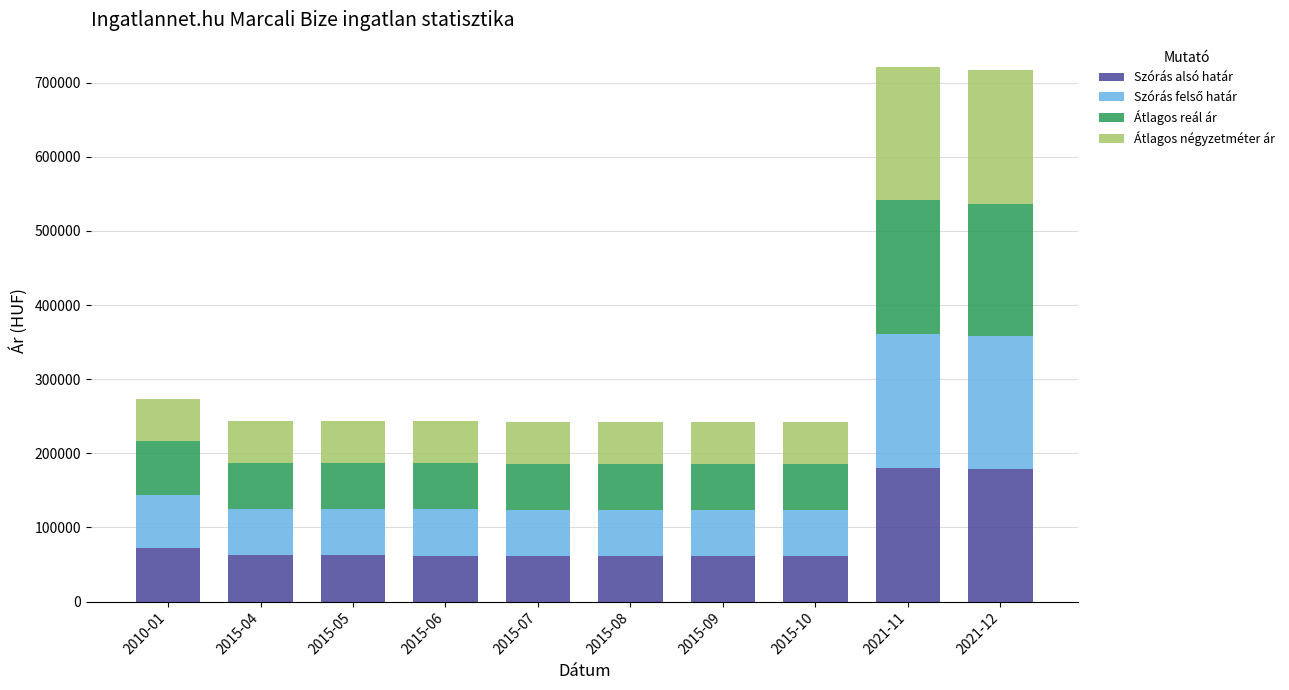

What is the difference between the maximum and second lowest values in the Szórás alsó határ series?

118433